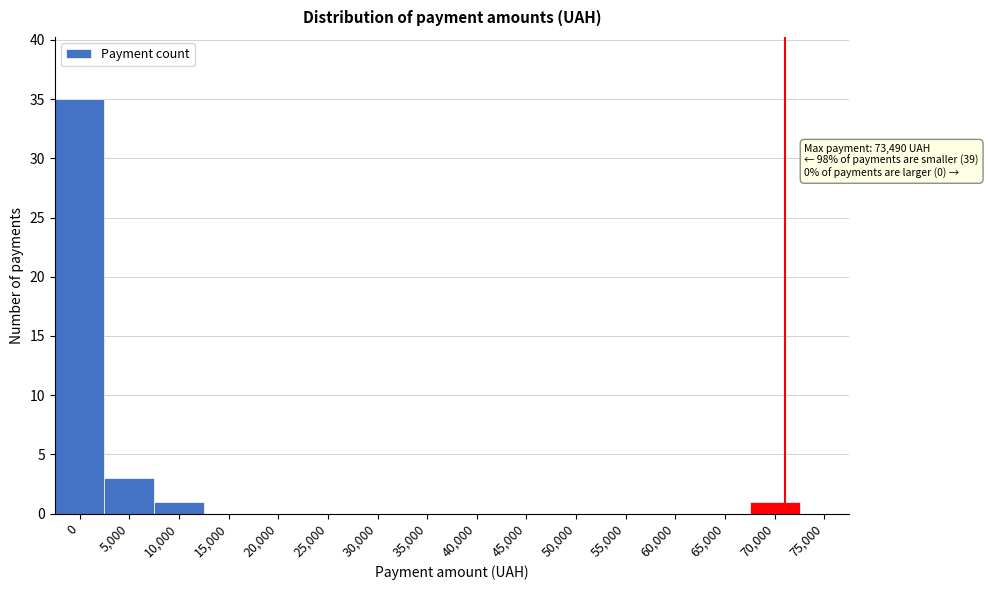

Reading left to right, what are all the values shown in this chart?

0=35	5,000=3	10,000=1	15,000=0	20,000=0	25,000=0	30,000=0	35,000=0	40,000=0	45,000=0	50,000=0	55,000=0	60,000=0	65,000=0	70,000=1	75,000=0